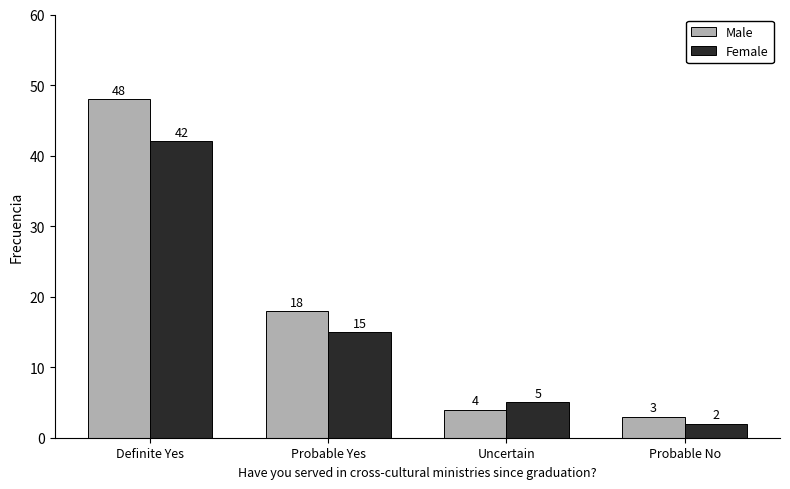

Which series has the widest spread of values?

Male